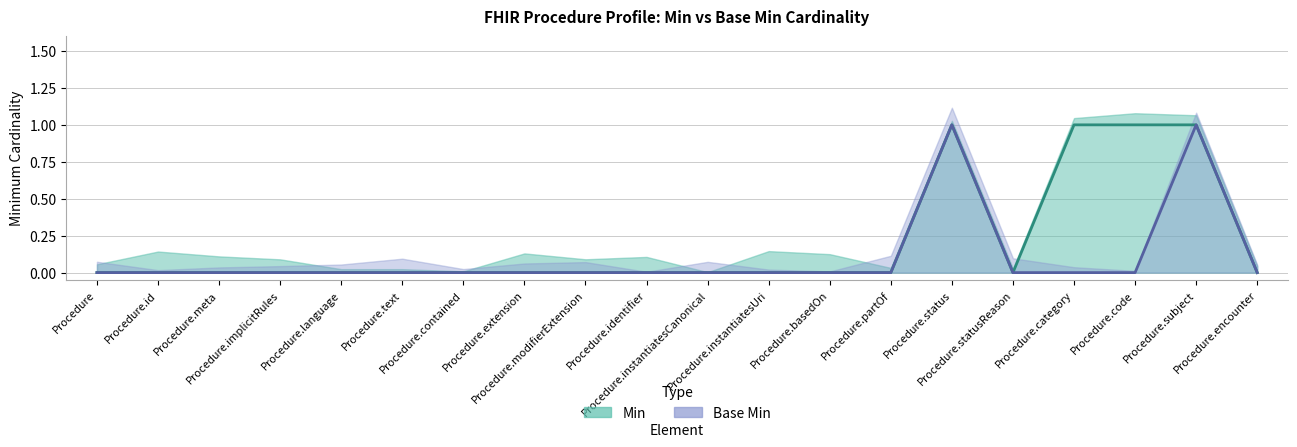

How many lines are shown in the chart?

2